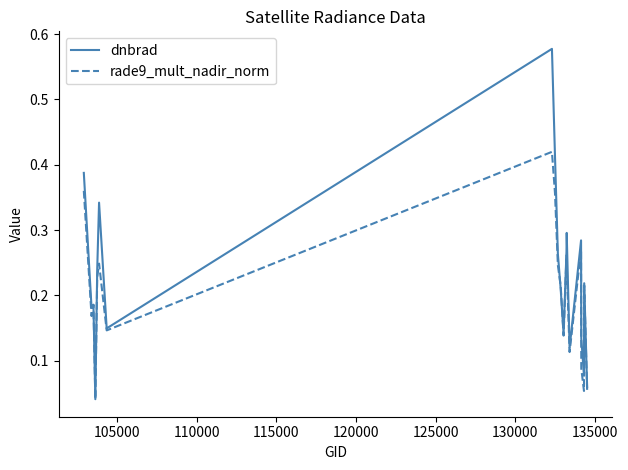

Which series has the largest total across all categories?

dnbrad